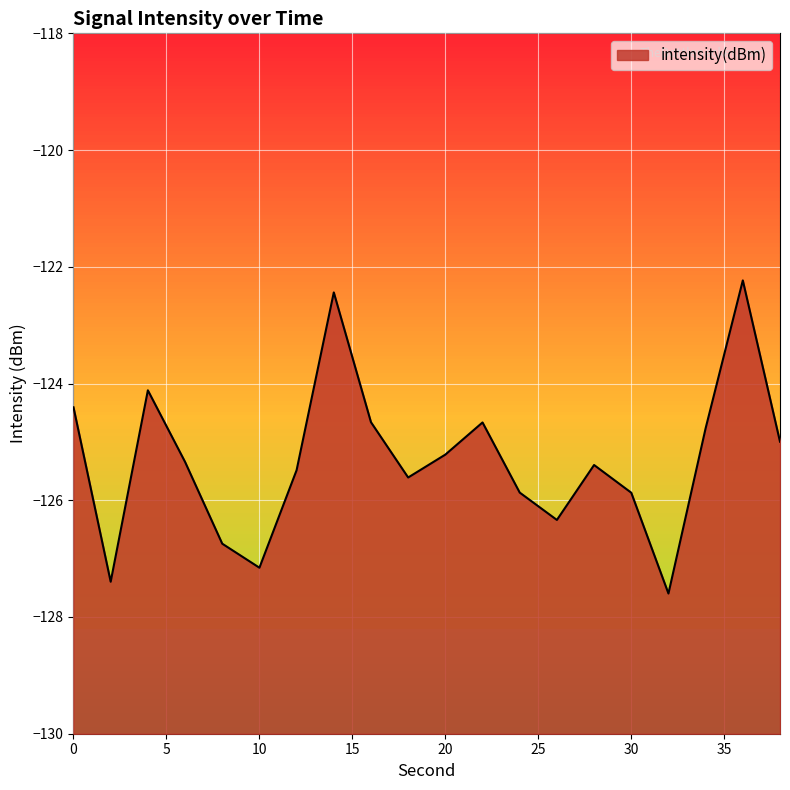

How many interior local peaks (higher than both neighbors) does the data have?

5